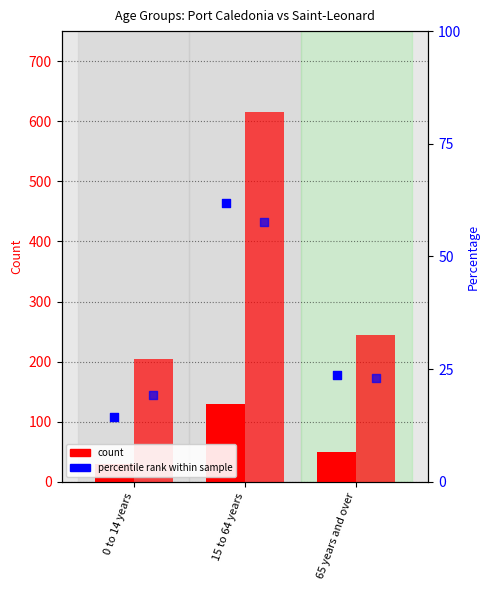

What is the total value across all series at 15 to 64 years?

864.6